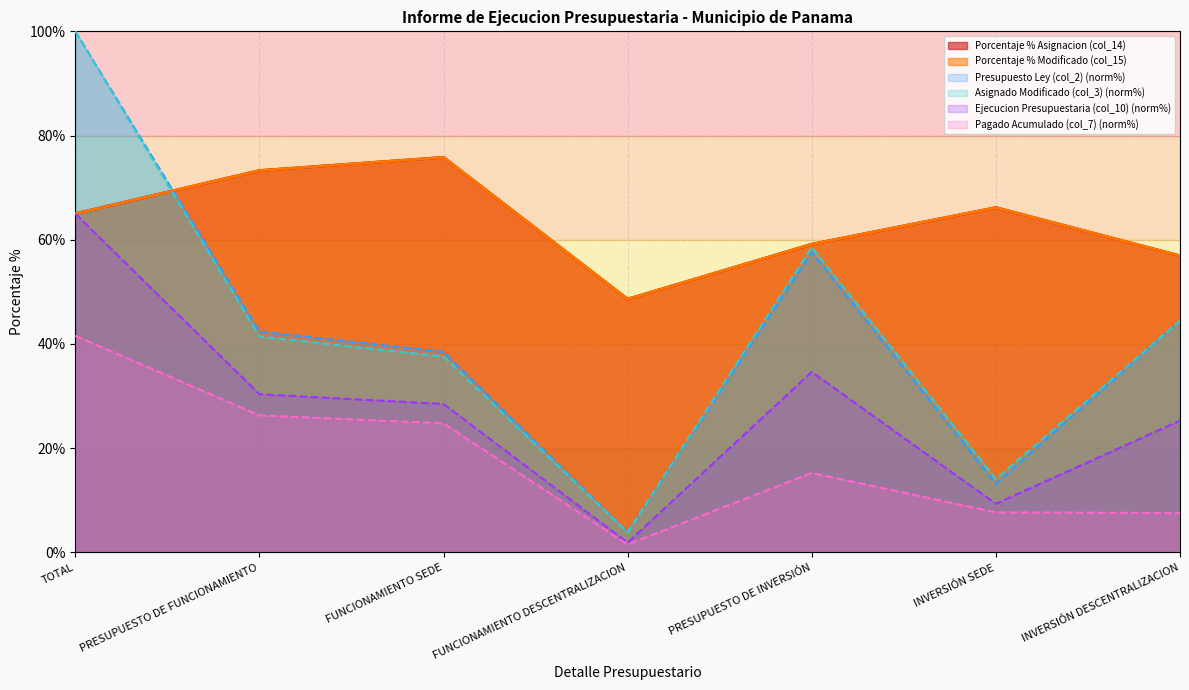

Reading left to right, what are all the values shown in this chart?

Porcentaje % Asignacion (col_14): TOTAL=65.0	PRESUPUESTO DE FUNCIONAMIENTO=73.3	FUNCIONAMIENTO SEDE=75.8	FUNCIONAMIENTO DESCENTRALIZACION=48.6	PRESUPUESTO DE INVERSIÓN=59.2	INVERSIÓN SEDE=66.2	INVERSIÓN DESCENTRALIZACION=56.9
Porcentaje % Modificado (col_15): TOTAL=65.0	PRESUPUESTO DE FUNCIONAMIENTO=73.3	FUNCIONAMIENTO SEDE=75.8	FUNCIONAMIENTO DESCENTRALIZACION=48.6	PRESUPUESTO DE INVERSIÓN=59.2	INVERSIÓN SEDE=66.2	INVERSIÓN DESCENTRALIZACION=56.9
Ejecucion Presupuestaria (col_10): TOTAL=65.0	PRESUPUESTO DE FUNCIONAMIENTO=30.4	FUNCIONAMIENTO SEDE=28.5	FUNCIONAMIENTO DESCENTRALIZACION=1.9	PRESUPUESTO DE INVERSIÓN=34.6	INVERSIÓN SEDE=9.3	INVERSIÓN DESCENTRALIZACION=25.3
Pagado Acumulado (col_7): TOTAL=41.6	PRESUPUESTO DE FUNCIONAMIENTO=26.3	FUNCIONAMIENTO SEDE=24.8	FUNCIONAMIENTO DESCENTRALIZACION=1.5	PRESUPUESTO DE INVERSIÓN=15.3	INVERSIÓN SEDE=7.7	INVERSIÓN DESCENTRALIZACION=7.6
Presupuesto Ley (col_2): TOTAL=100.0	PRESUPUESTO DE FUNCIONAMIENTO=42.4	FUNCIONAMIENTO SEDE=38.5	FUNCIONAMIENTO DESCENTRALIZACION=3.9	PRESUPUESTO DE INVERSIÓN=57.6	INVERSIÓN SEDE=13.2	INVERSIÓN DESCENTRALIZACION=44.5
Asignado Modificado (col_3): TOTAL=100.0	PRESUPUESTO DE FUNCIONAMIENTO=41.4	FUNCIONAMIENTO SEDE=37.6	FUNCIONAMIENTO DESCENTRALIZACION=3.9	PRESUPUESTO DE INVERSIÓN=58.6	INVERSIÓN SEDE=14.1	INVERSIÓN DESCENTRALIZACION=44.5